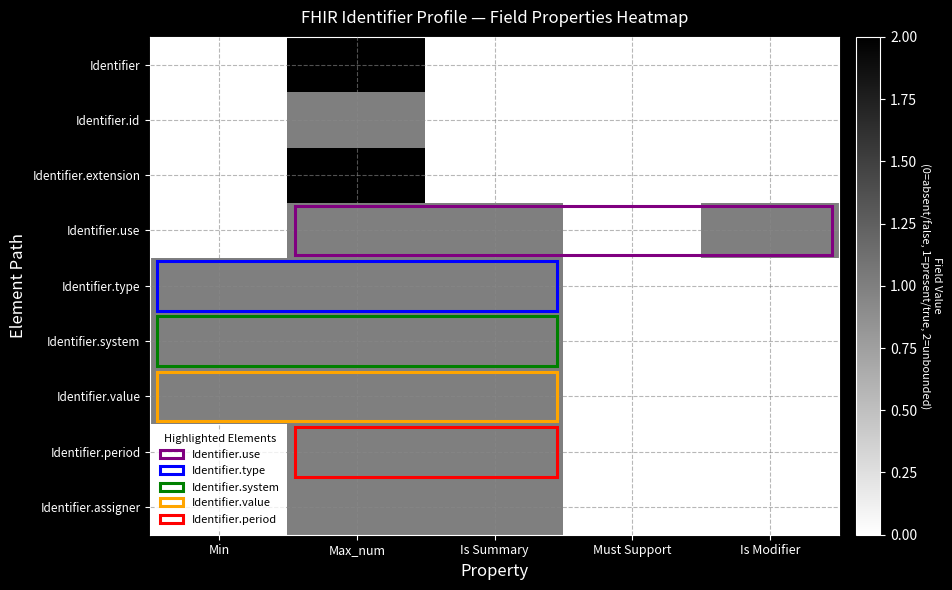

Reading right to left, what are all the values shown in this chart?

Identifier: Is Modifier=0	Must Support=0	Is Summary=0	Max_num=2	Min=0
Identifier.id: Is Modifier=0	Must Support=0	Is Summary=0	Max_num=1	Min=0
Identifier.extension: Is Modifier=0	Must Support=0	Is Summary=0	Max_num=2	Min=0
Identifier.use: Is Modifier=1	Must Support=0	Is Summary=1	Max_num=1	Min=0
Identifier.type: Is Modifier=0	Must Support=0	Is Summary=1	Max_num=1	Min=1
Identifier.system: Is Modifier=0	Must Support=0	Is Summary=1	Max_num=1	Min=1
Identifier.value: Is Modifier=0	Must Support=0	Is Summary=1	Max_num=1	Min=1
Identifier.period: Is Modifier=0	Must Support=0	Is Summary=1	Max_num=1	Min=0
Identifier.assigner: Is Modifier=0	Must Support=0	Is Summary=1	Max_num=1	Min=0